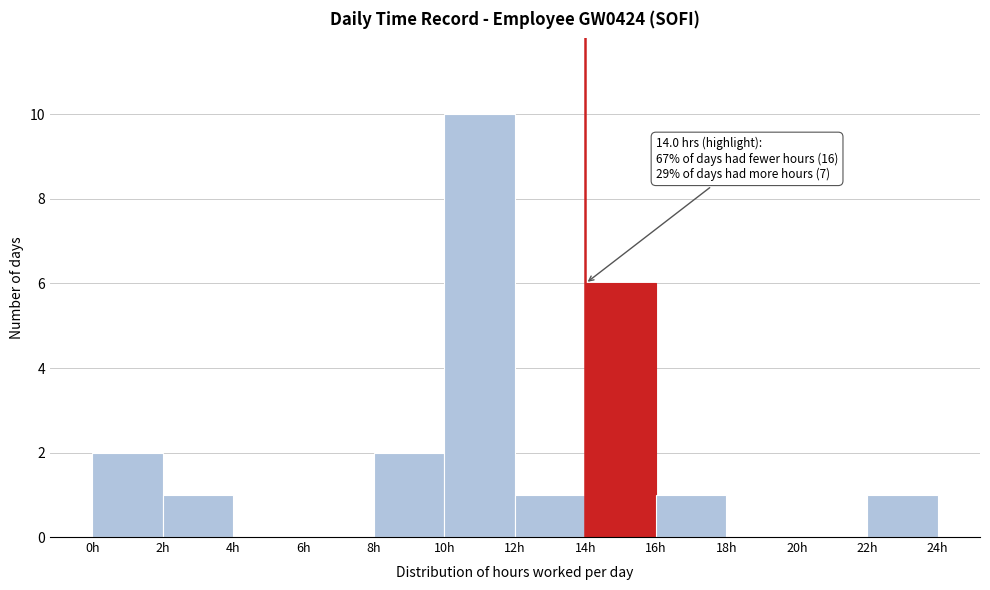

Which range on the x-axis has the tallest bar?

10 to 12